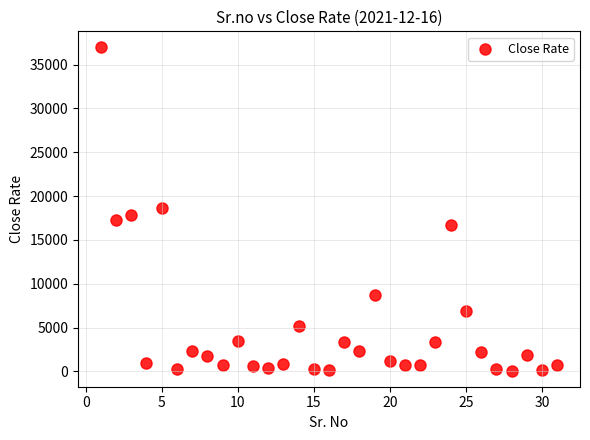

What is the range of X values (max minus min)?

30.0